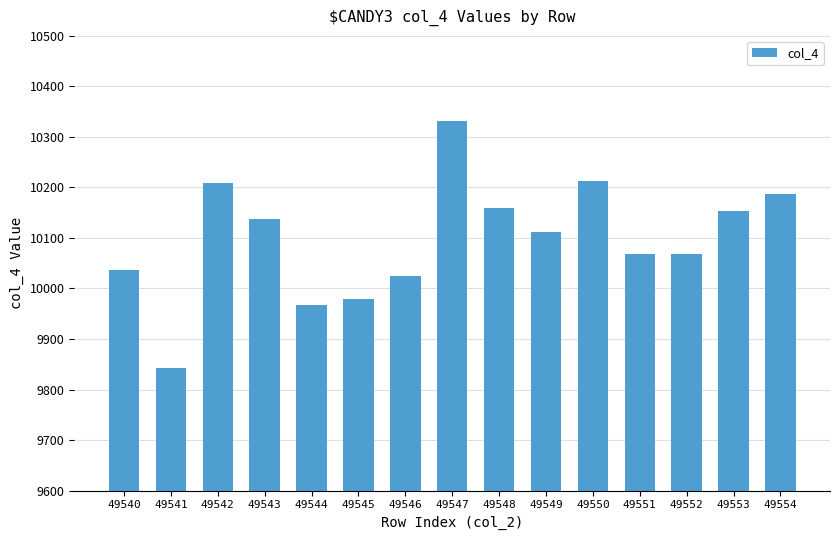

At which category does the chart reach its minimum across all series?

49541